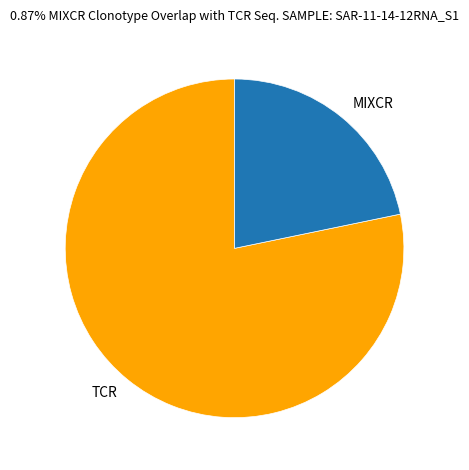

How many segments does this pie chart have?

2